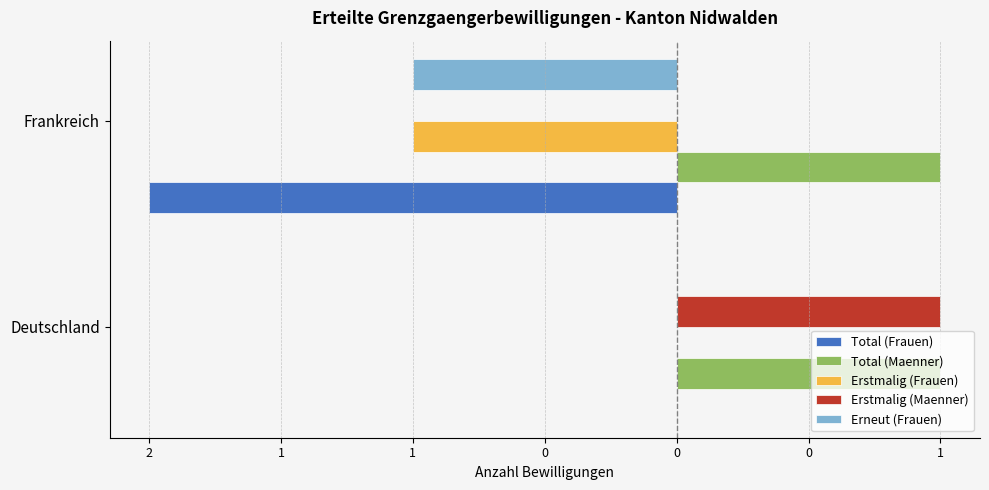

What are all the series names shown in the legend?

Total (Frauen), Total (Maenner), Erstmalig (Frauen), Erstmalig (Maenner), Erneut (Frauen)